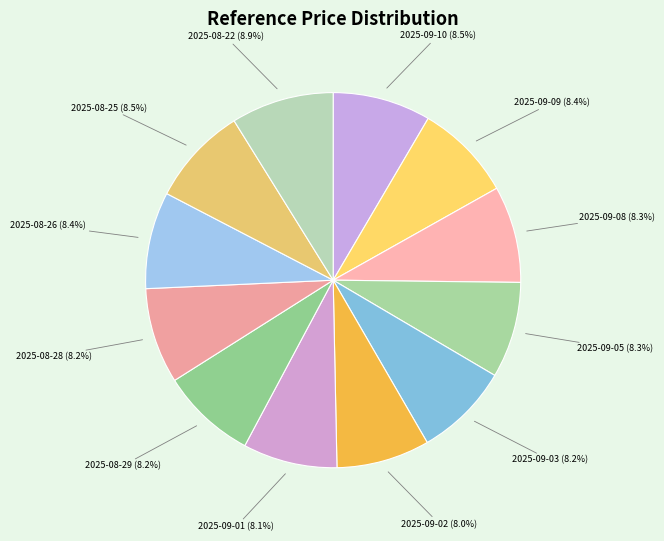

Rank the categories by value from highest to lowest.

2025-08-22, 2025-08-25, 2025-09-10, 2025-09-09, 2025-08-26, 2025-09-08, 2025-09-05, 2025-08-28, 2025-08-29, 2025-09-03, 2025-09-01, 2025-09-02